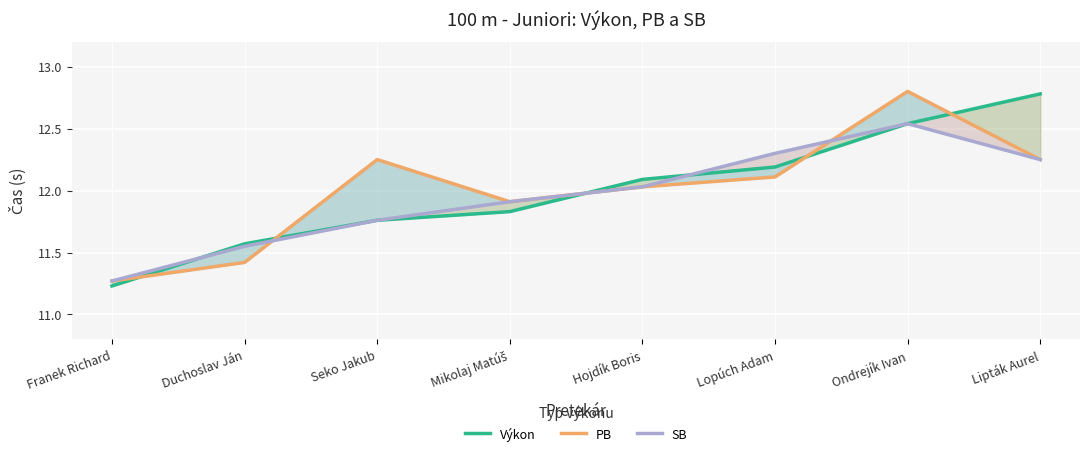

What is the total value across all series at Lopúch Adam?

36.6